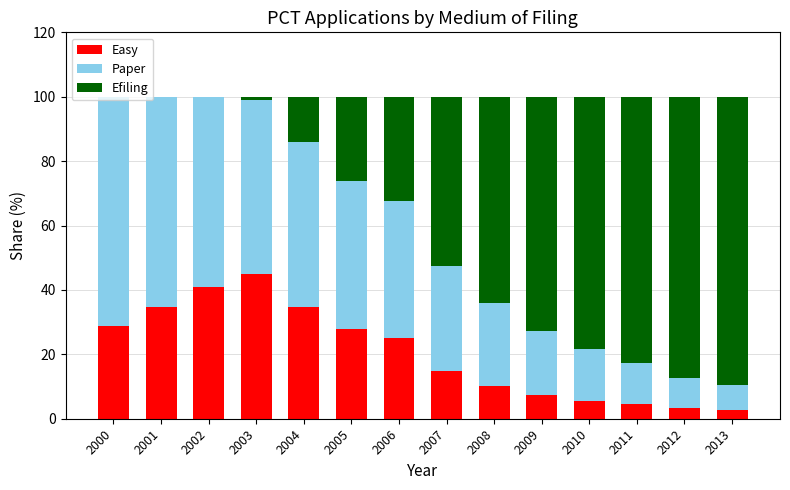

How many categories are shown in the chart?

14